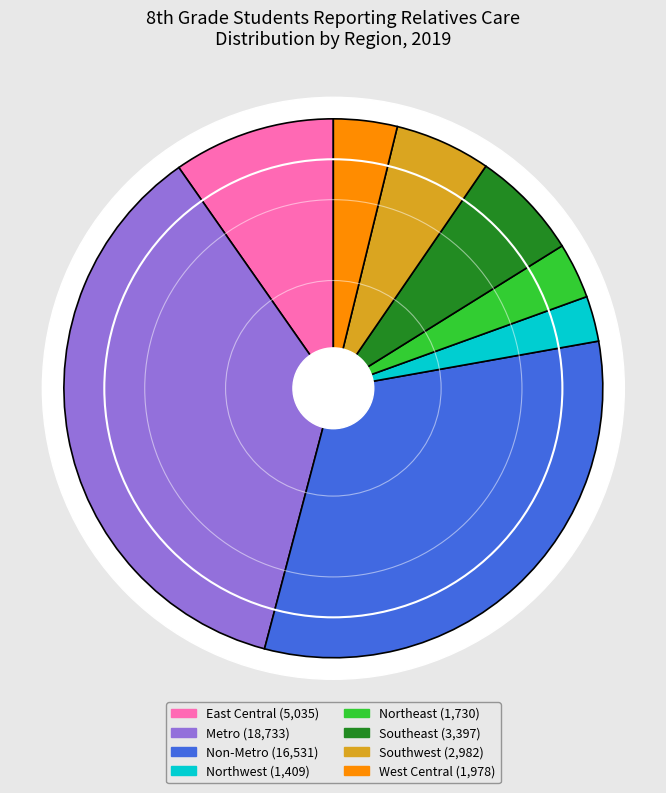

Is it true that Metro is 45% of the pie?

False